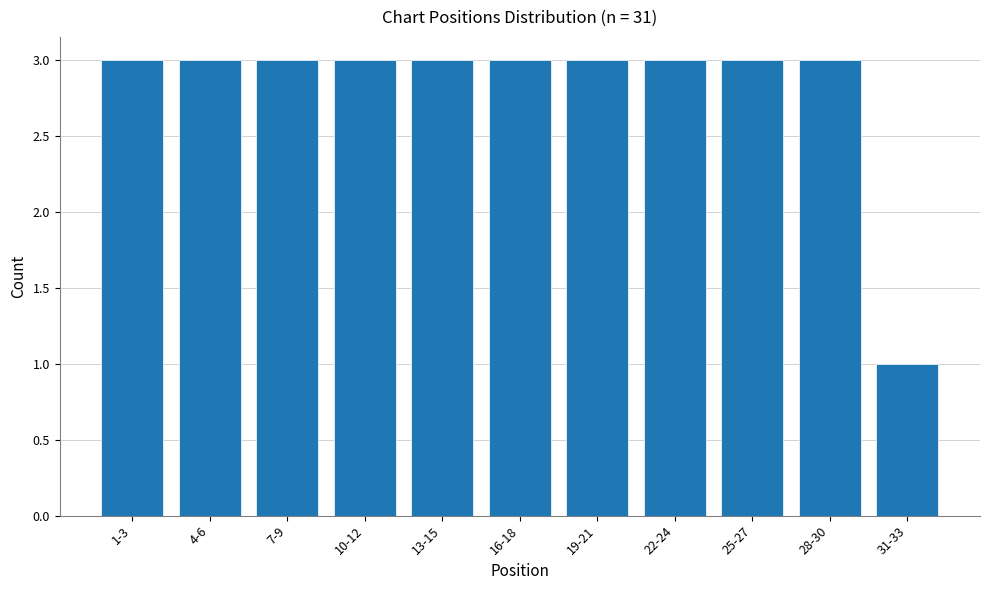

Reading right to left, transcribe all the data shown in this chart.

31-33=1	28-30=3	25-27=3	22-24=3	19-21=3	16-18=3	13-15=3	10-12=3	7-9=3	4-6=3	1-3=3